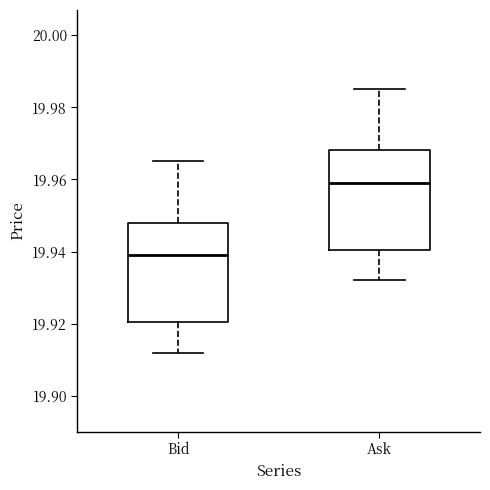

Where does the lower whisker of the box for Ask end on the y-axis? The values are not printed on the chart, so give them approximately, as read against the axis.

19.932